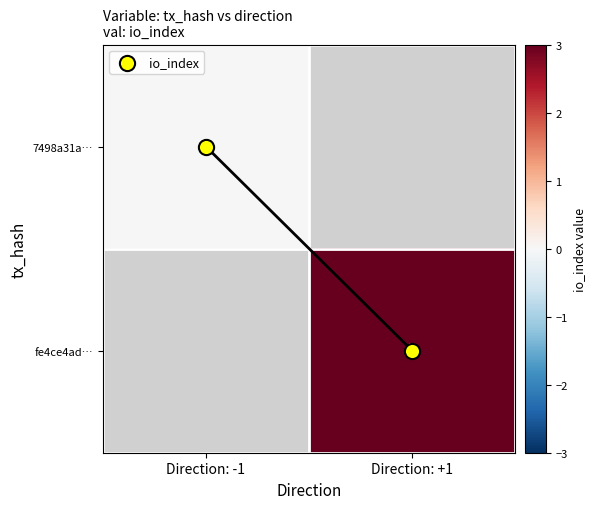

Which category has the lowest value in the fe4ce4ad… series?

Direction: -1